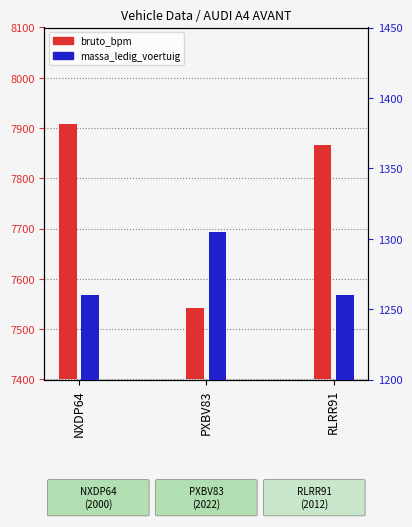

Which series has the largest range (max minus min)?

bruto_bpm